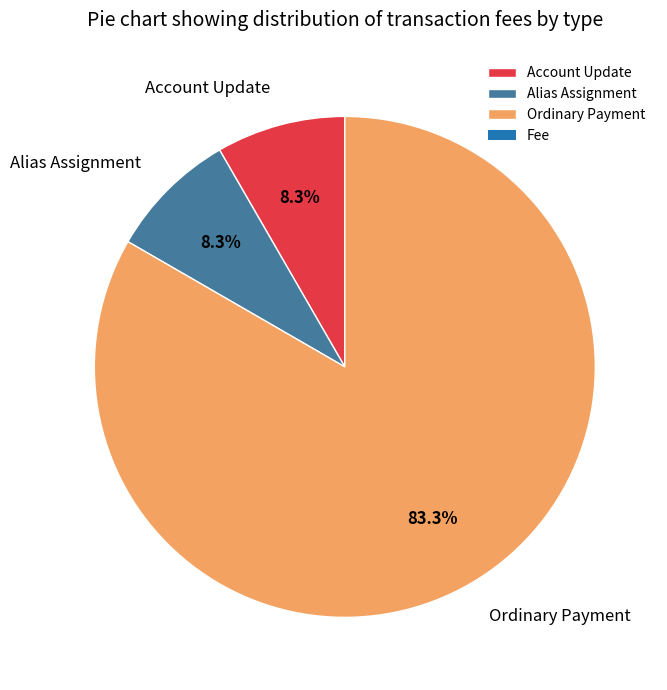

What percentage is the Alias Assignment slice, to the nearest percent?

8%